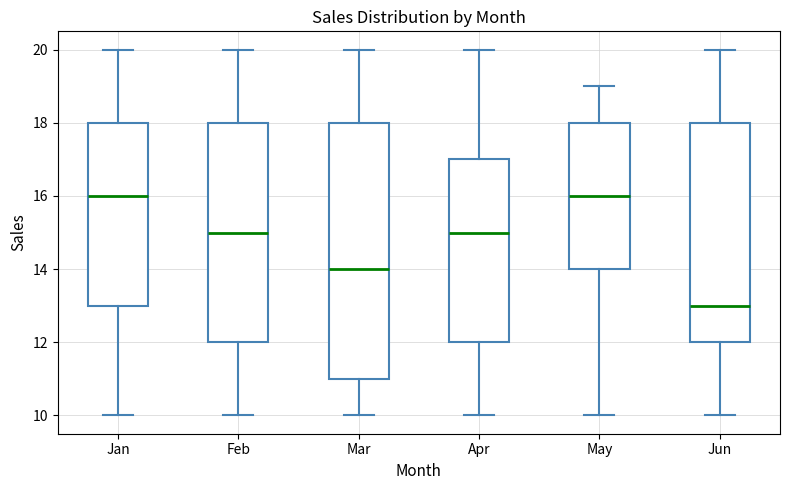

Where does the median line of the box for May sit on the y-axis? The values are not printed on the chart, so give them approximately, as read against the axis.

16